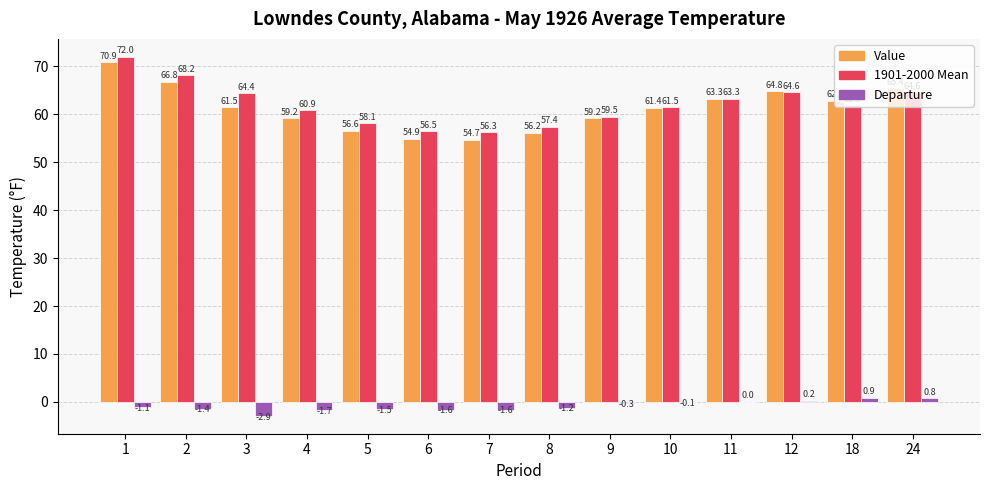

What is the total value across all series at 1?

141.8